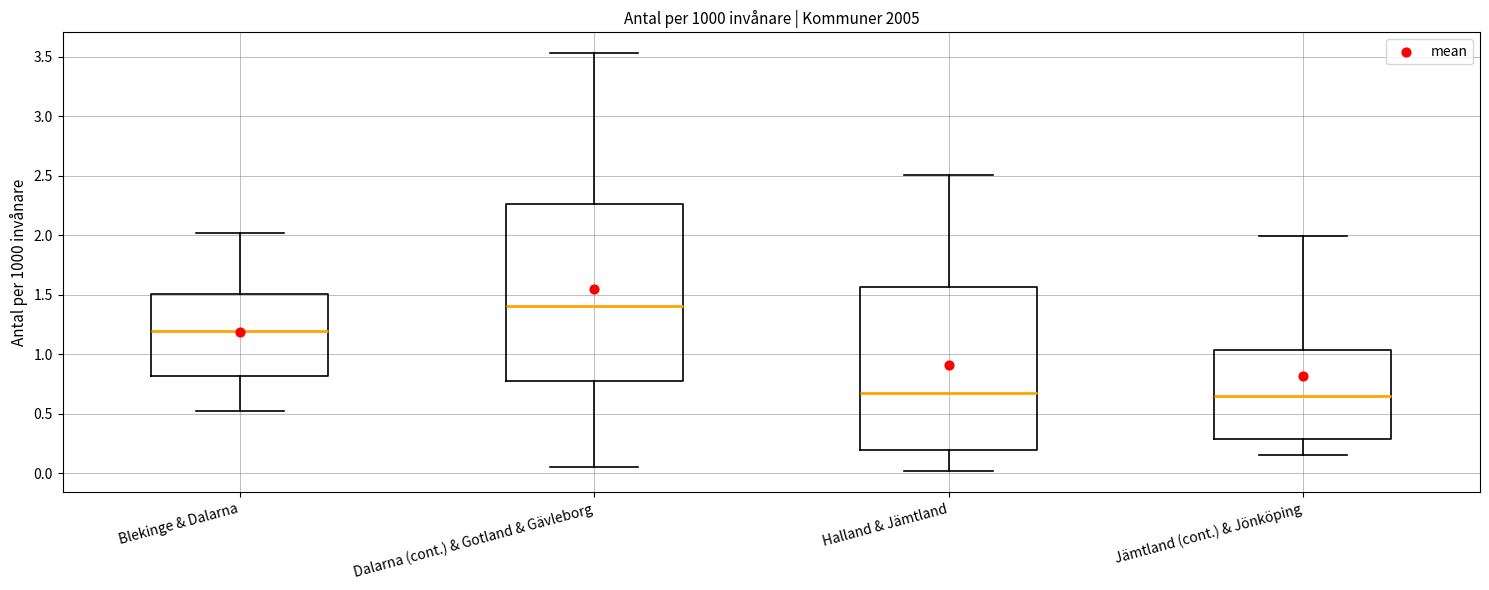

Reading left to right, read every box against the y-axis: the position of its median line, the range the box covers, and the ends of its whiskers. The values are not printed on the chart, so give them approximately, as read against the axis.

Blekinge & Dalarna: median 1.20, box 0.80 to 1.50, whiskers 0.50 to 2.00
Dalarna (cont.) & Gotland & Gävleborg: median 1.40, box 0.80 to 2.25, whiskers 0.05 to 3.55
Halland & Jämtland: median 0.65, box 0.20 to 1.55, whiskers 0.00 to 2.50
Jämtland (cont.) & Jönköping: median 0.65, box 0.30 to 1.05, whiskers 0.15 to 2.00